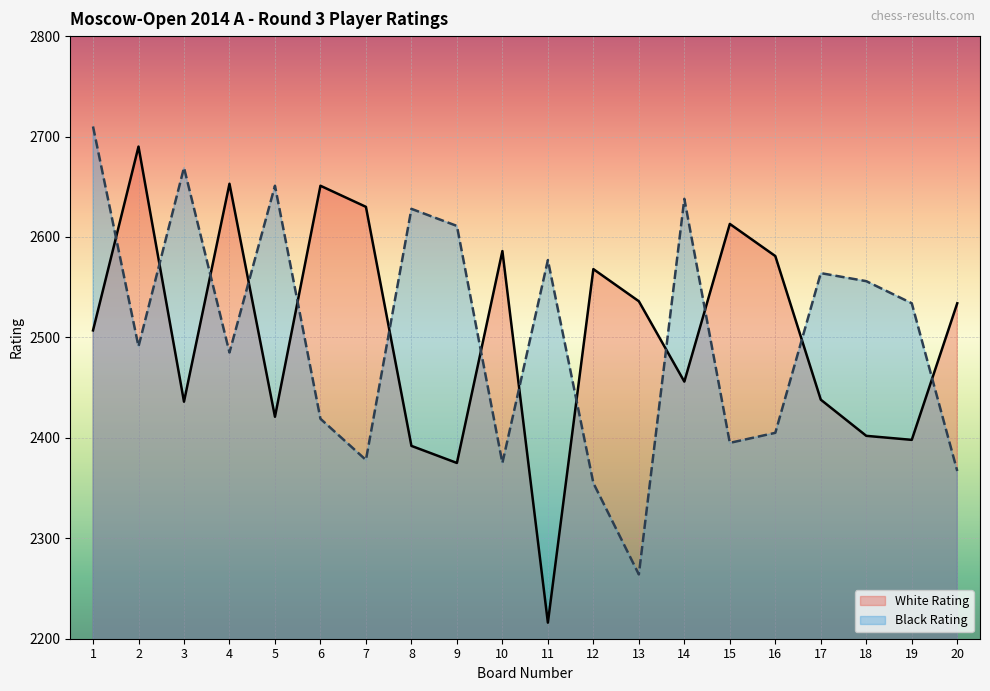

True or false: White Rating has a value of 4049 at 3.

False